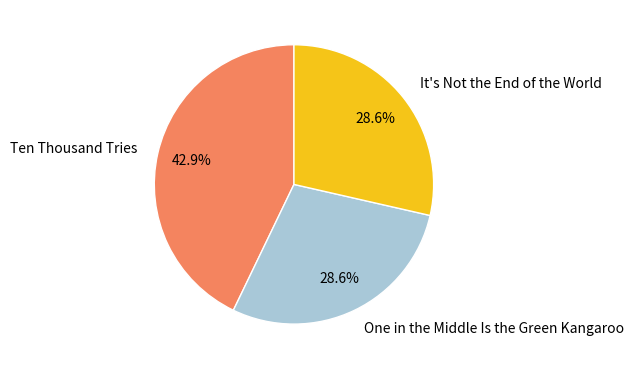

To the nearest percent, what is the difference between the largest and smallest slice percentages?

14%